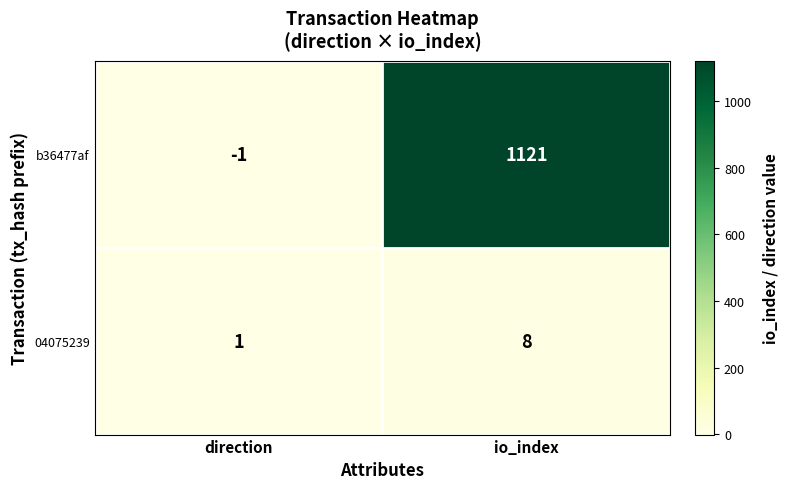

At which label is b36477af closest to 560?

direction